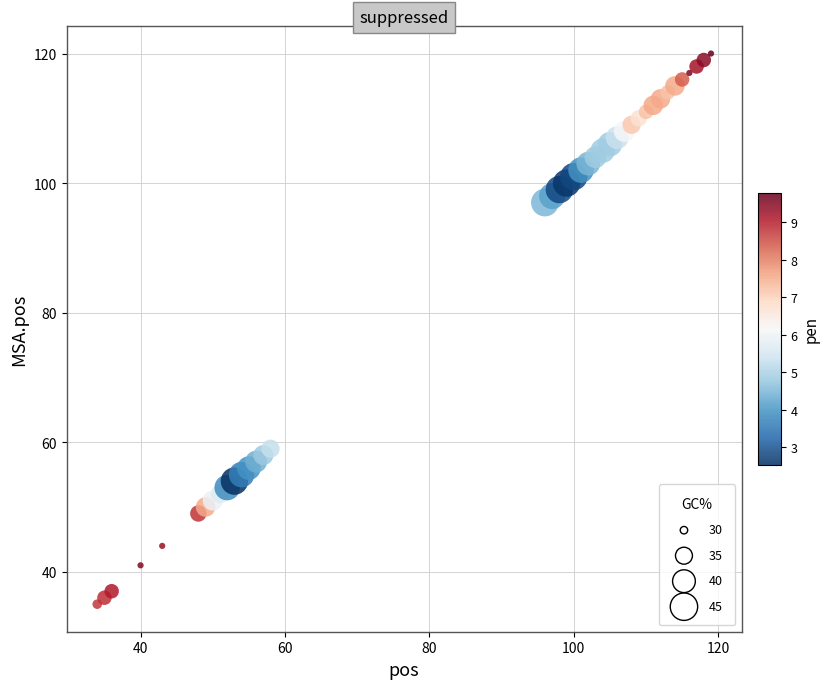

What Y value in the scatter plot is closest to 77?

59